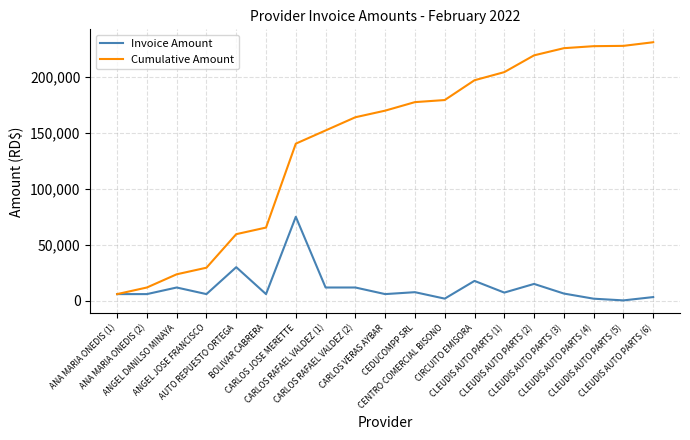

List the series in order of their overall mean, highest first.

Cumulative Amount, Invoice Amount